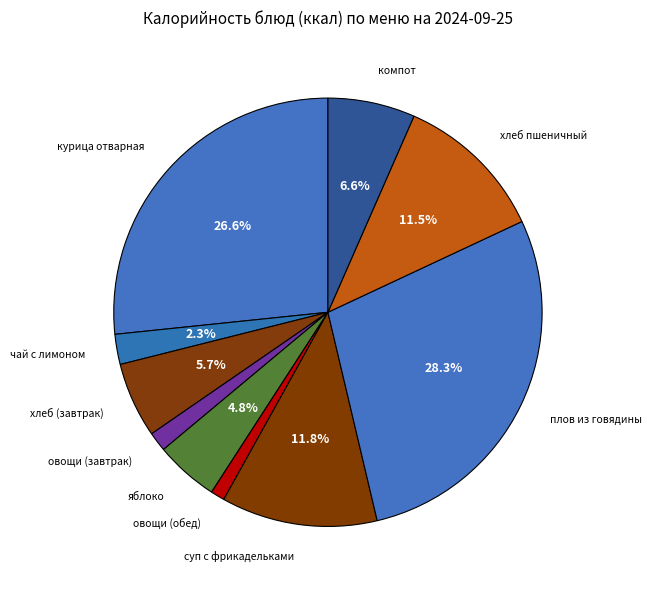

How many slices are in this pie chart?

10